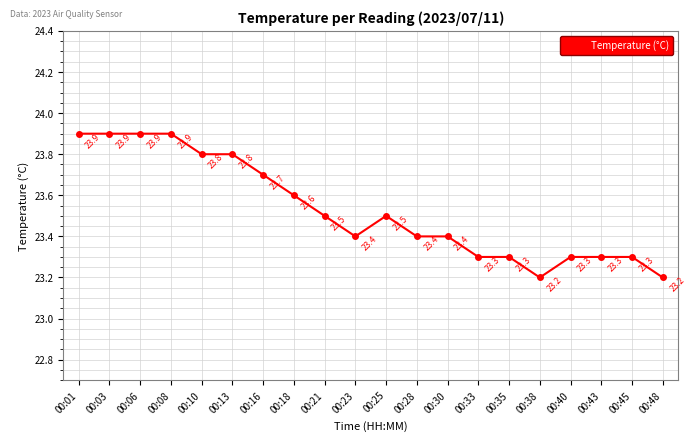

Count the number of categories in the chart.

20